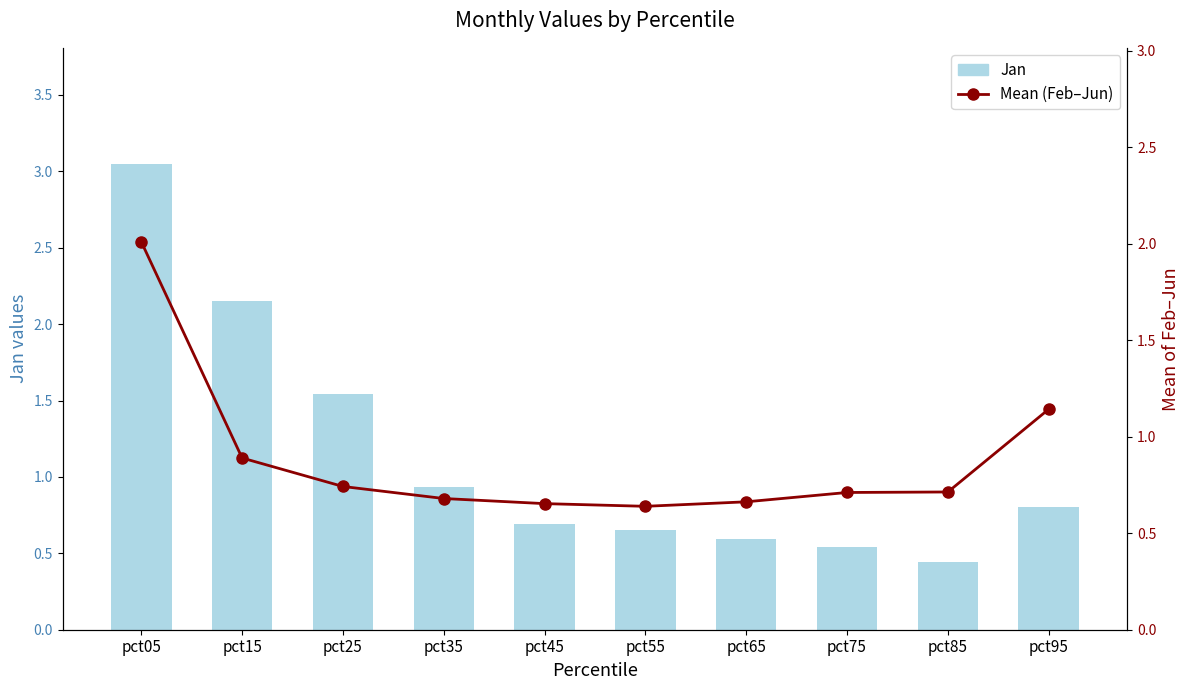

What is the minimum value for Jan?

0.4